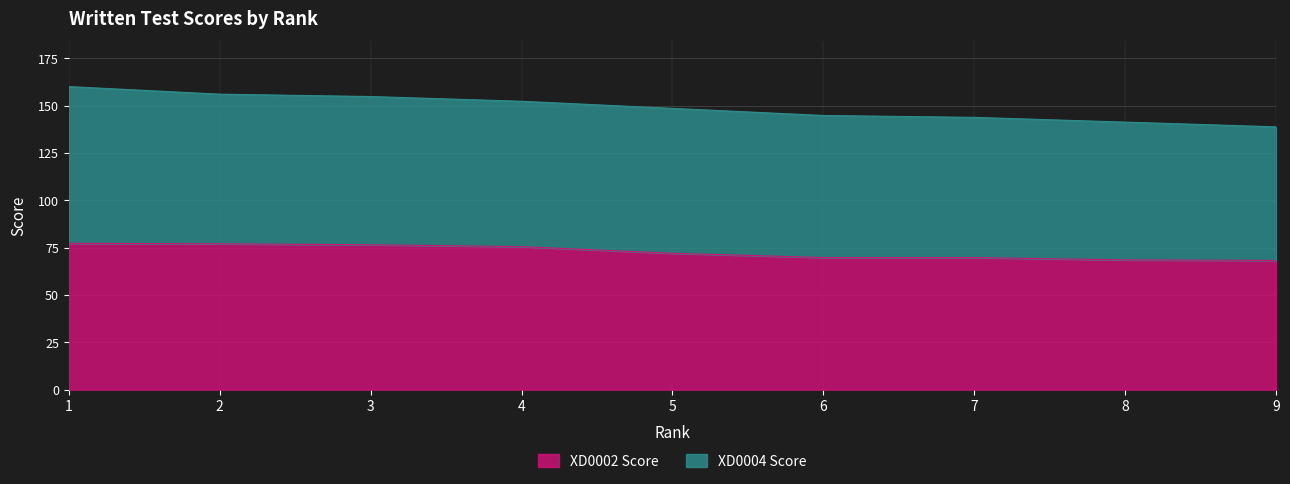

What is the change in value from 5 to 6?

-2.2